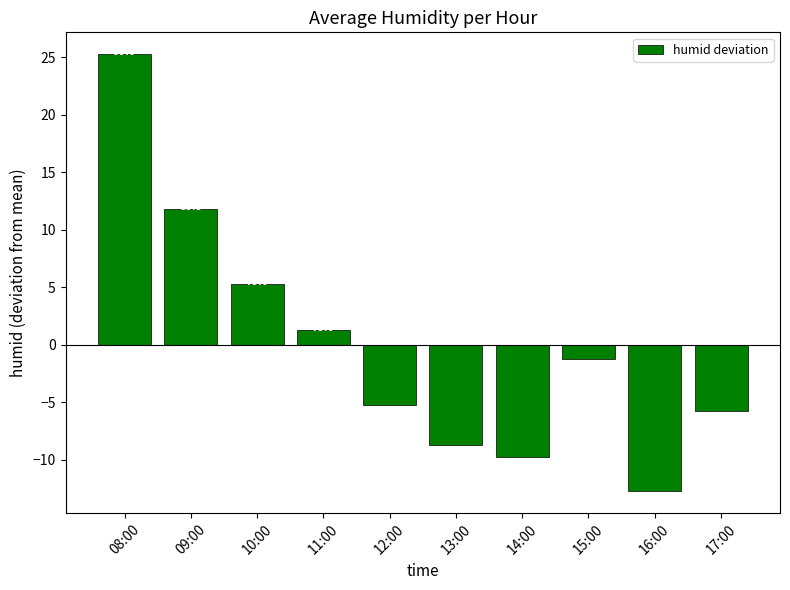

How many bars are there in total?

10